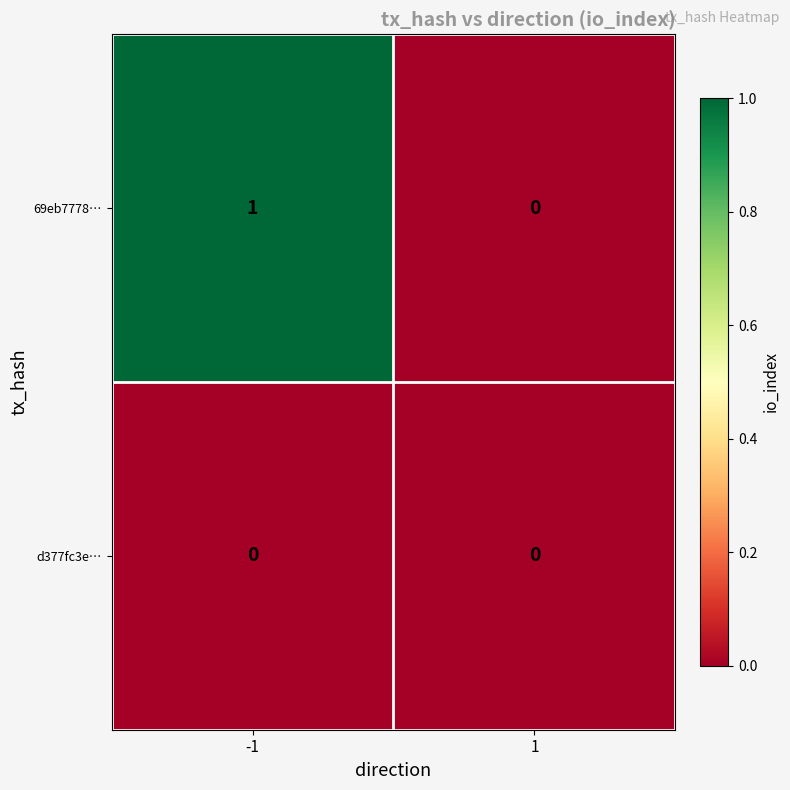

Reading left to right, what are all the values shown in this chart?

69eb7778…: 1	0
d377fc3e…: 0	0